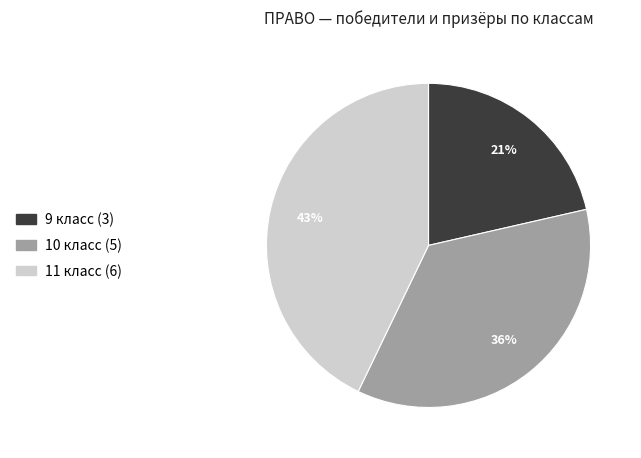

To the nearest percent, what is the average slice percentage?

33%